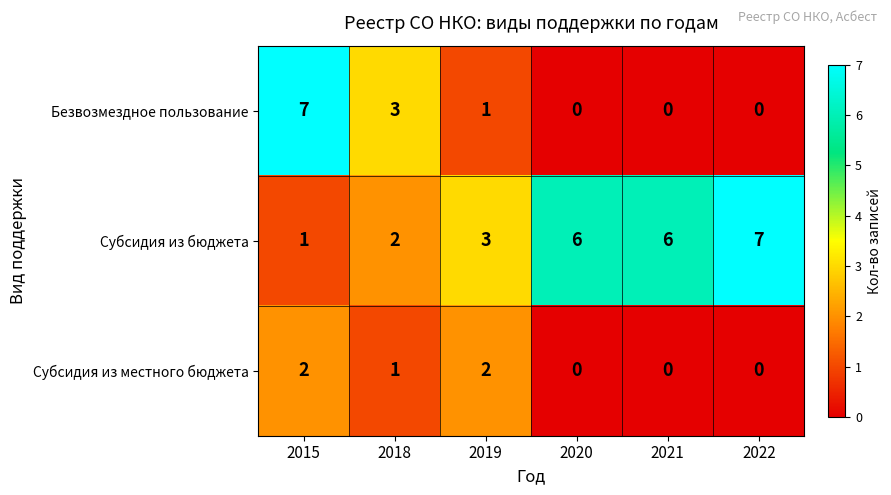

Is it true that Субсидия из местного бюджета equals -1 at 2022?

False